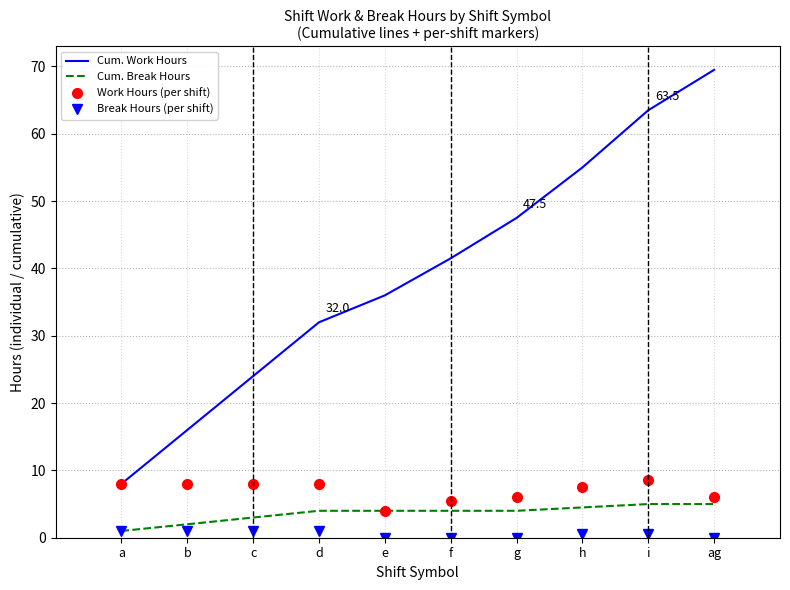

True or false: Work Hours (per shift) has more than 0 interior local peaks.

True